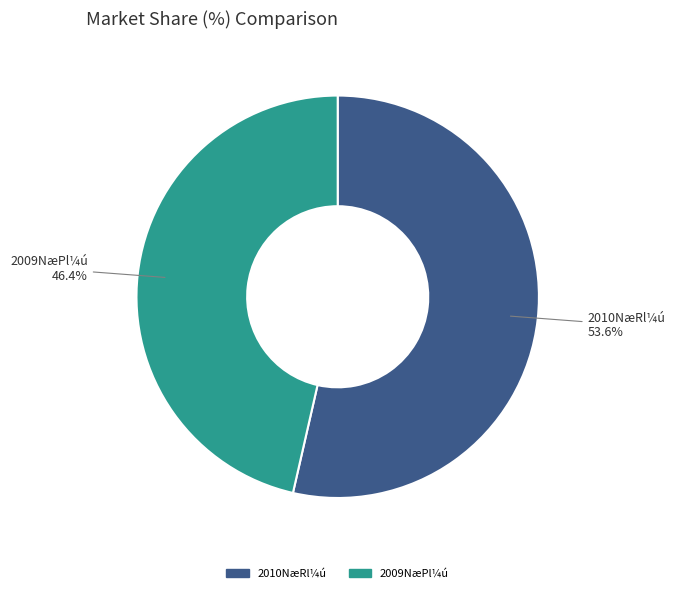

Count the number of slices in the pie.

2